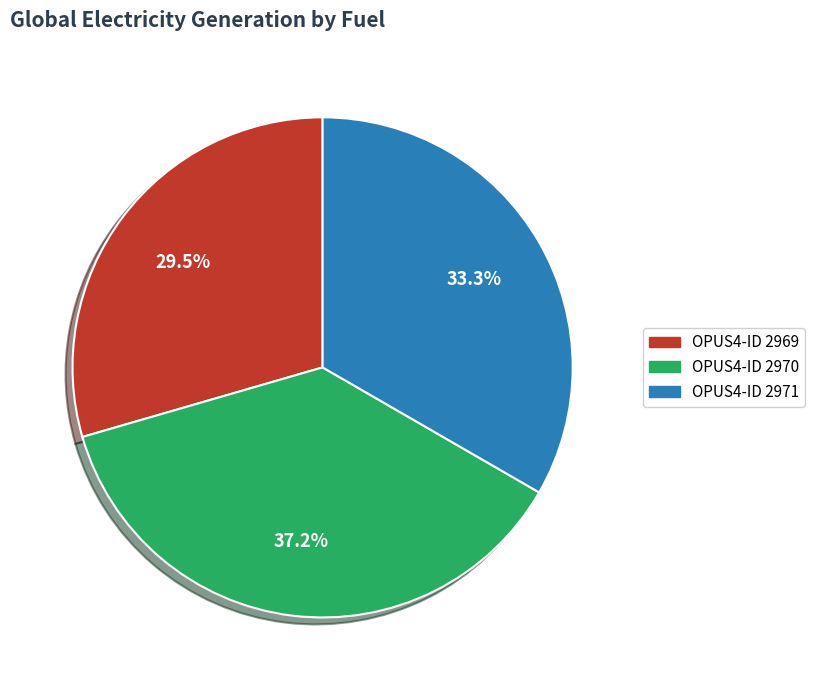

Does any single category account for the majority?

No